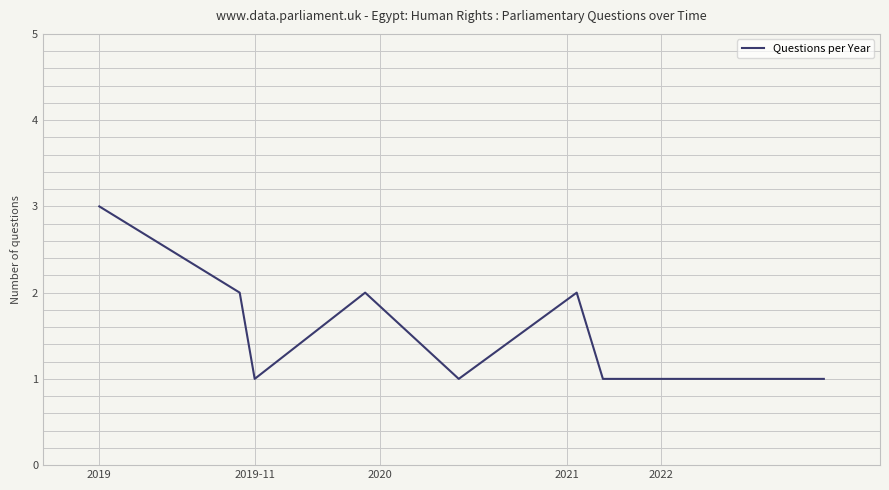

Count the values in the range 1 to 2.

7